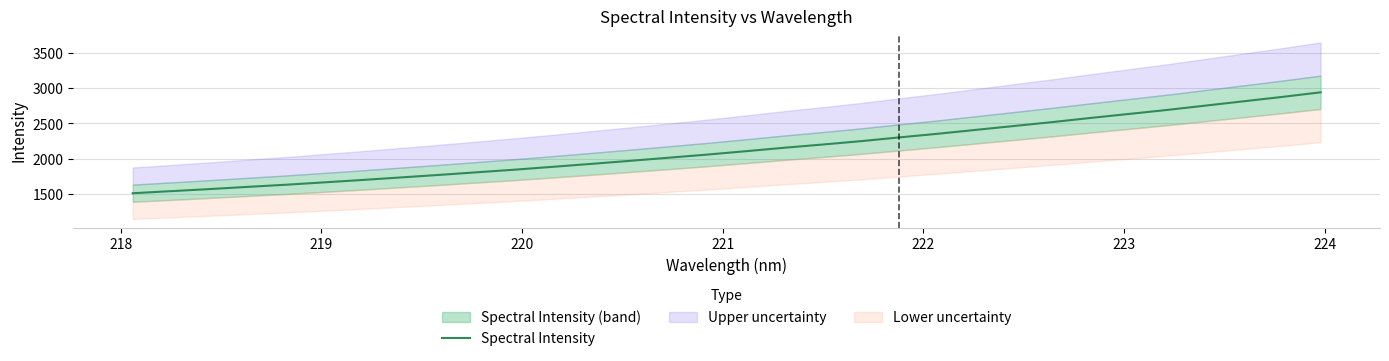

Is this an area chart (filled region under the line)?

No